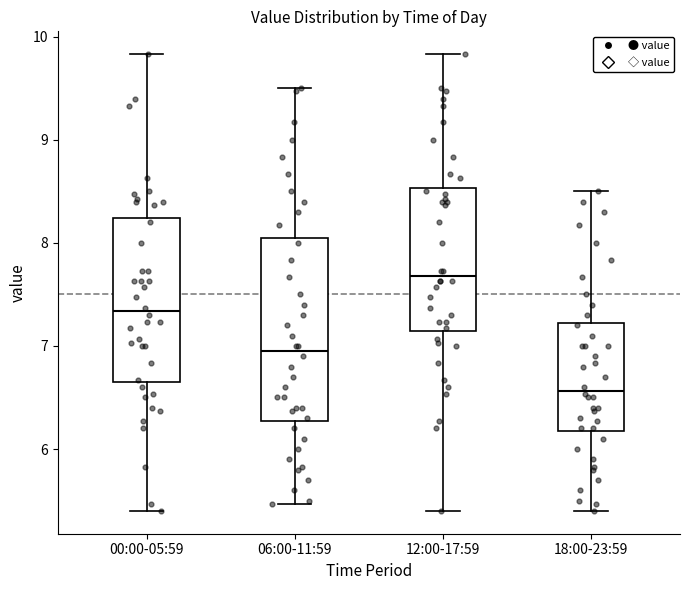

Where does the lower whisker of the box for 06:00-11:59 end on the y-axis? The values are not printed on the chart, so give them approximately, as read against the axis.

5.5